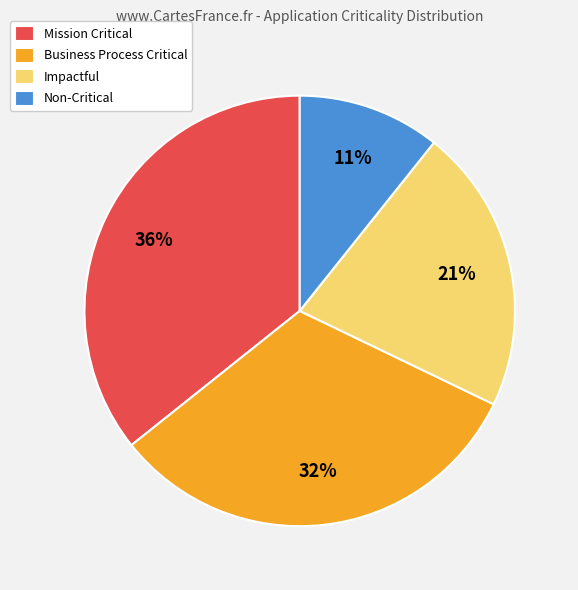

To the nearest percent, what is the combined percentage of Business Process Critical and Non-Critical?

43%